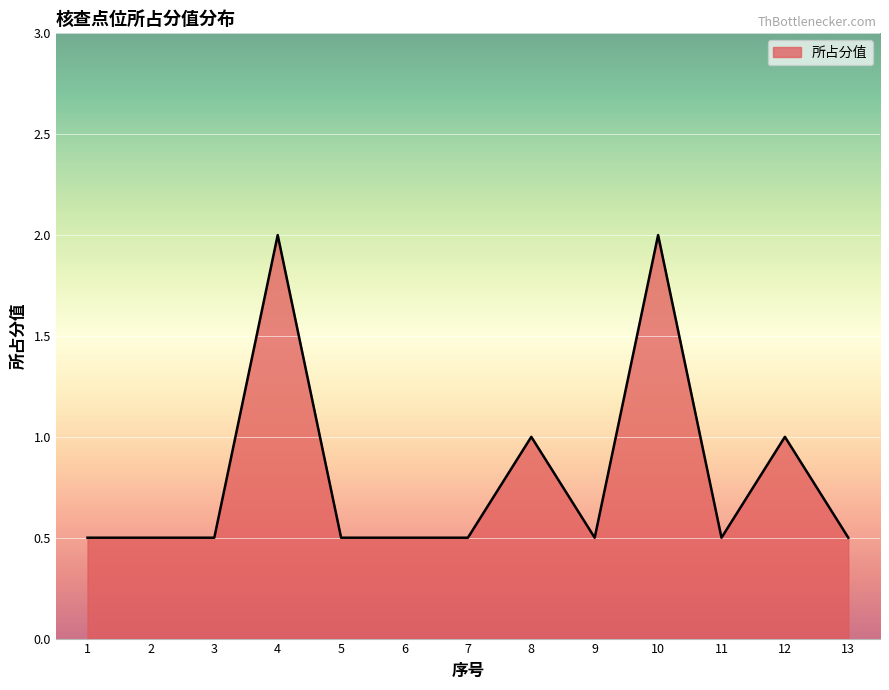

What is the sum of all values?

10.5